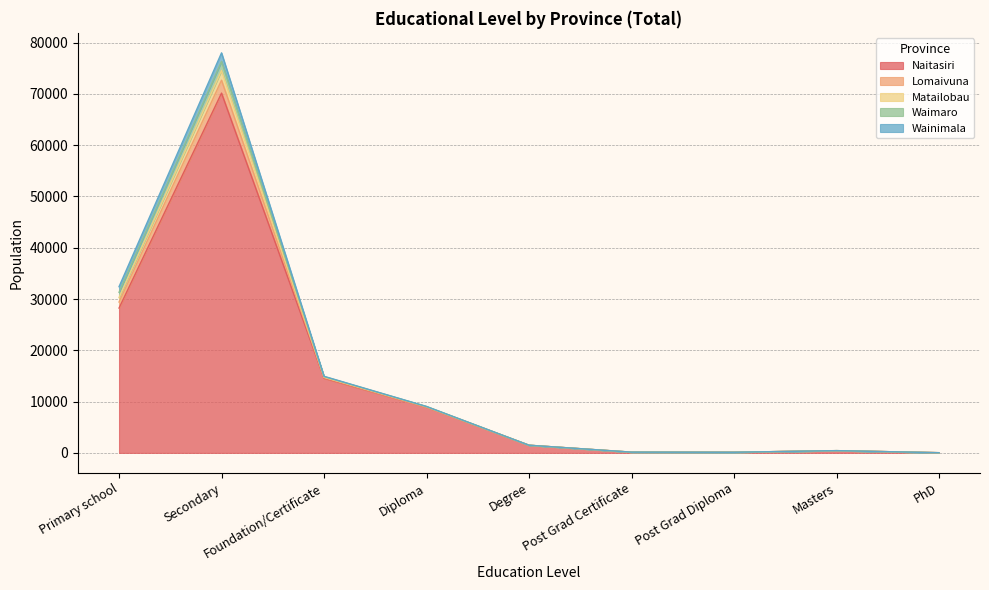

How many data points in Lomaivuna are less than 1497?

4